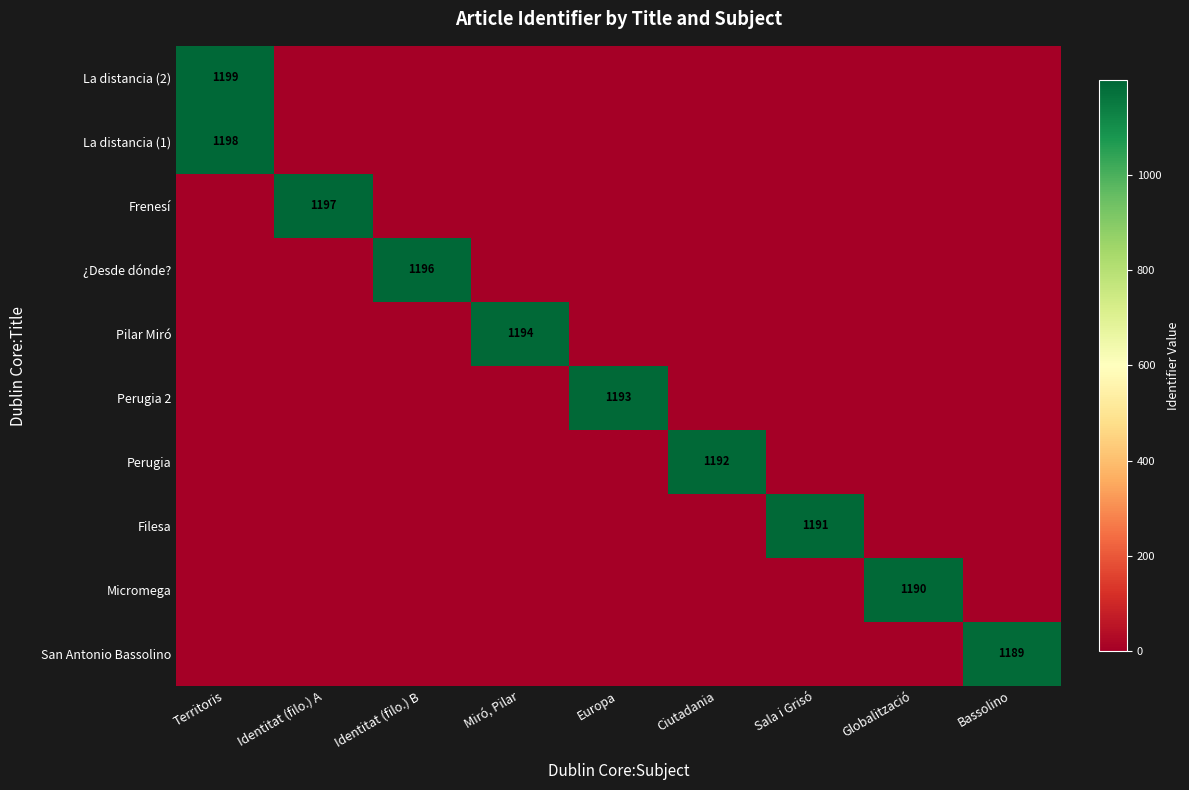

True or false: Micromega has a value of 1190 at Globalització.

True